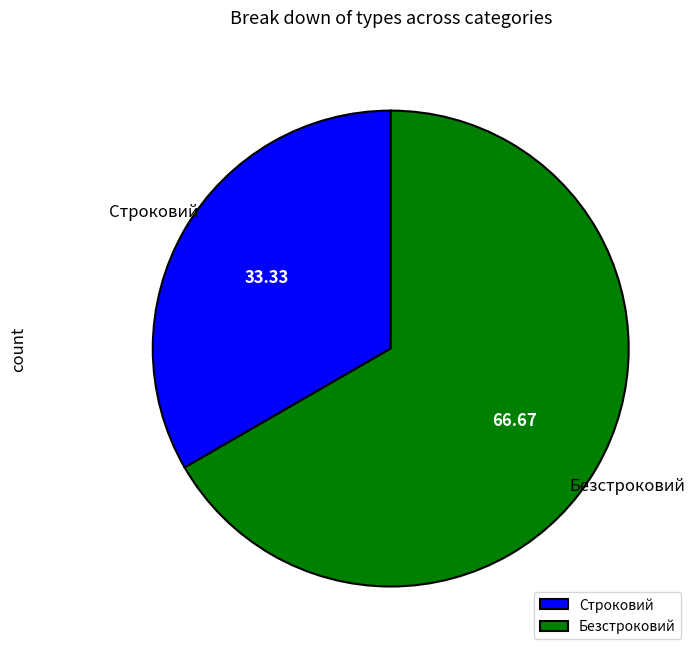

The Безстроковий slice represents 67% of the pie. True or false?

True